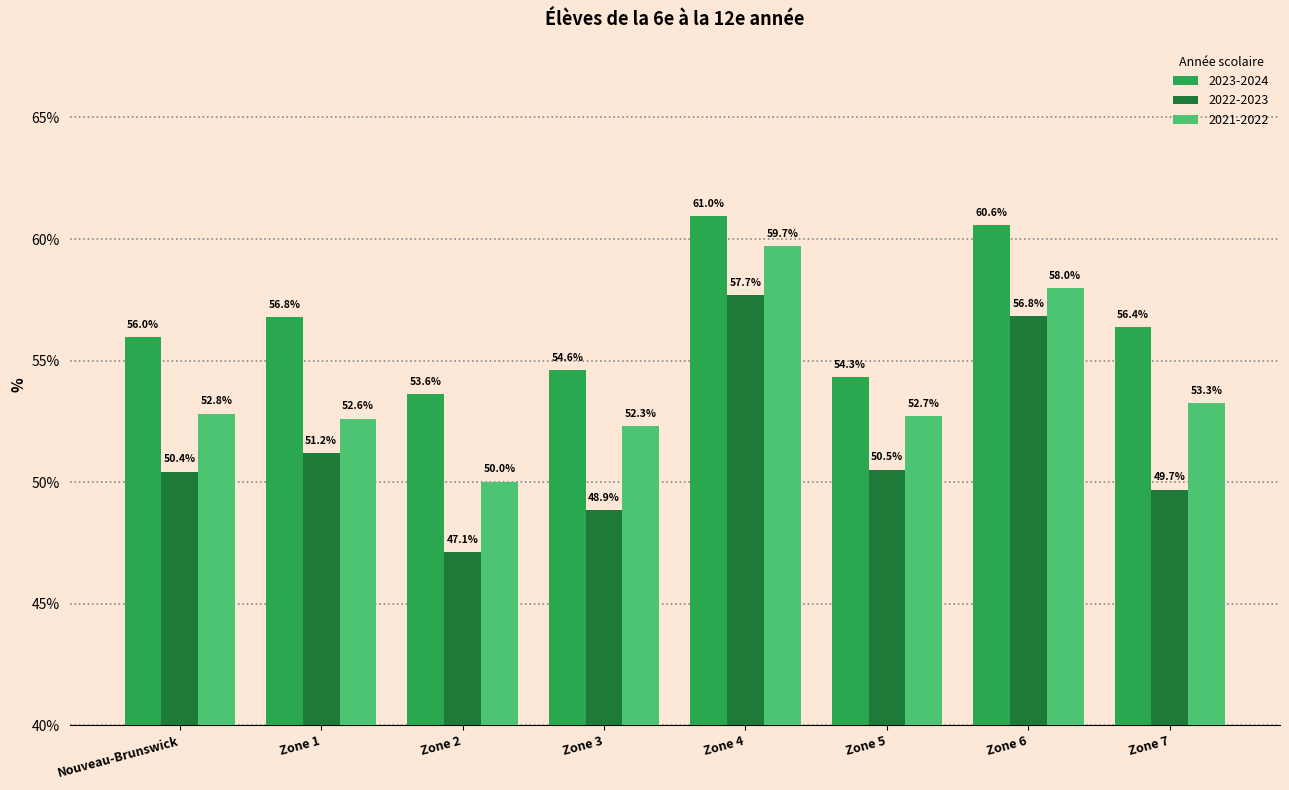

Which series has the largest range (max minus min)?

2022-2023